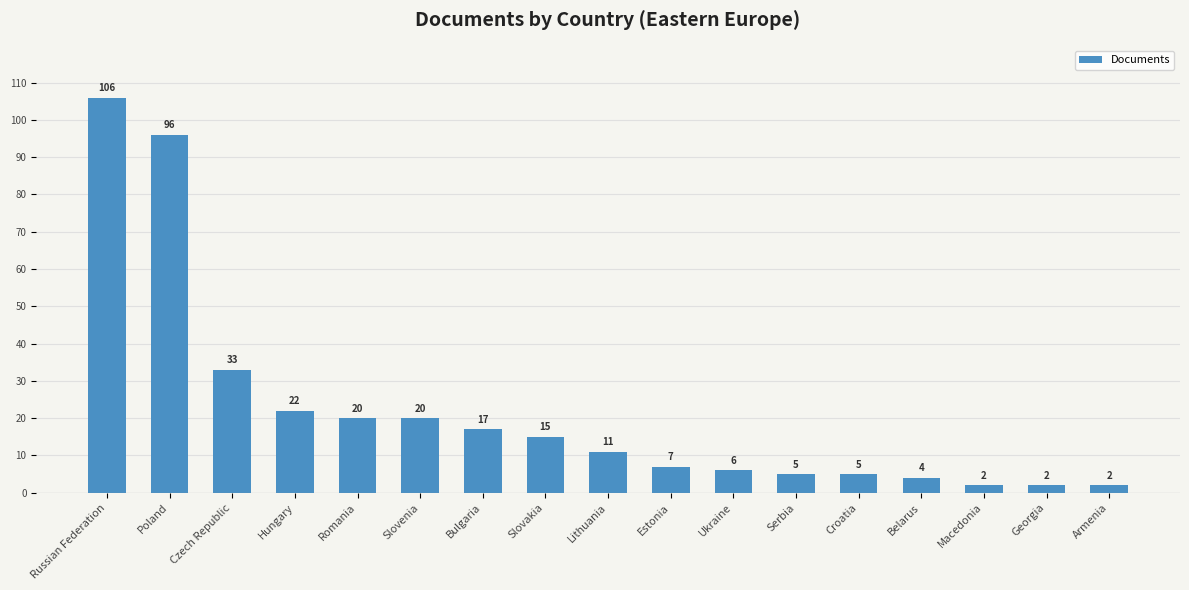

What is the average value?

22